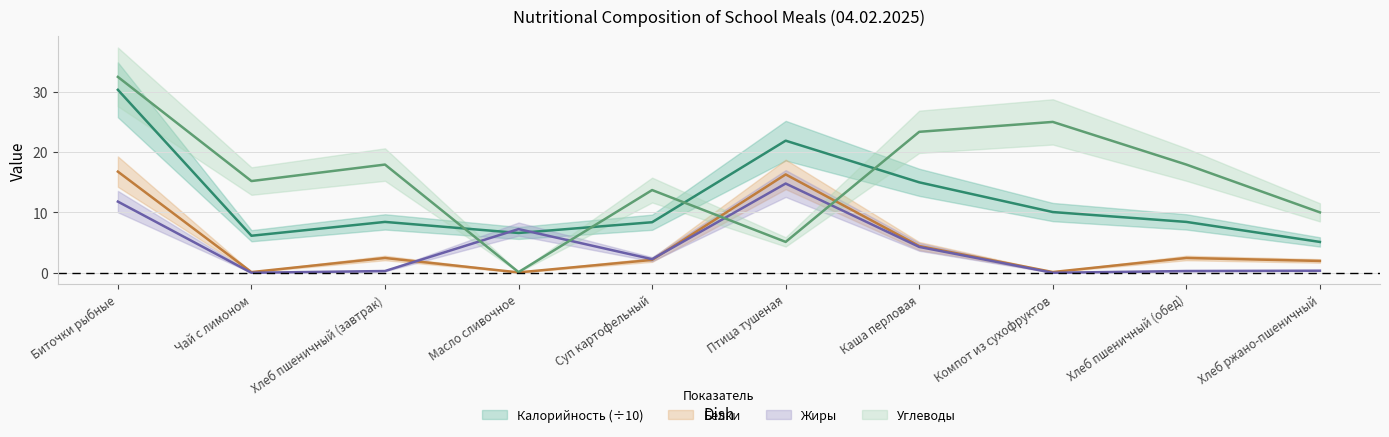

Which series has the largest total across all categories?

Углеводы